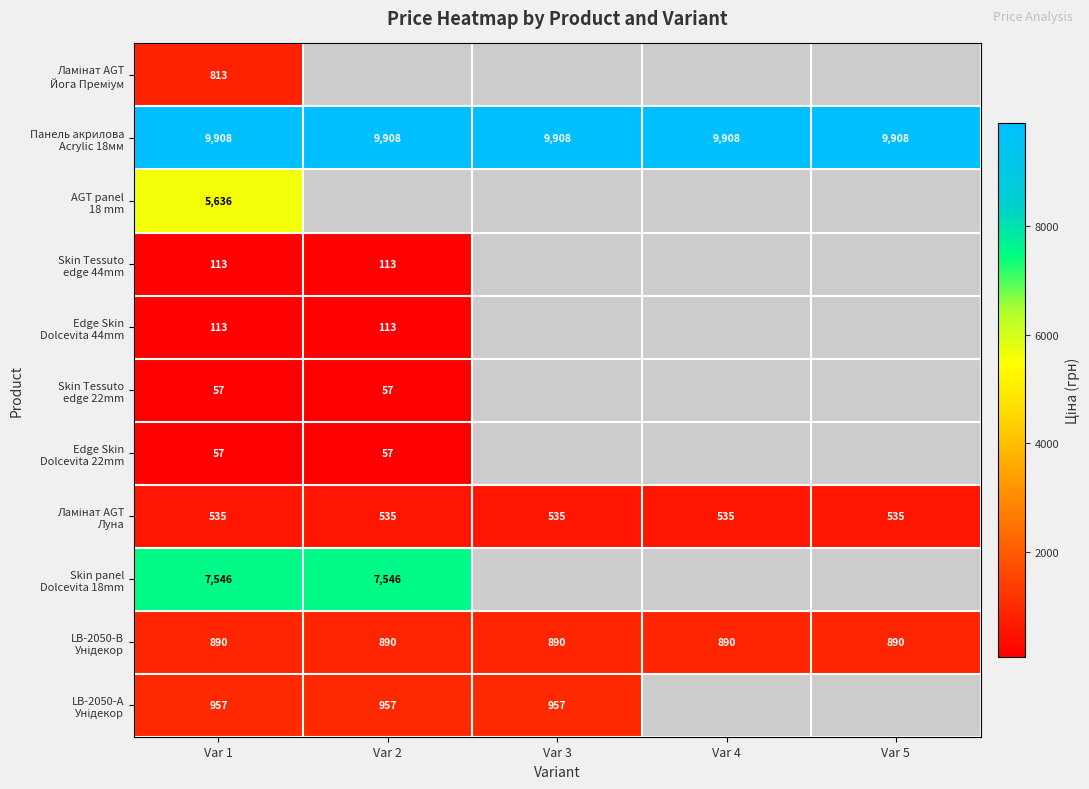

Which series has the largest total across all categories?

Панель акрилова Acrylic 18мм